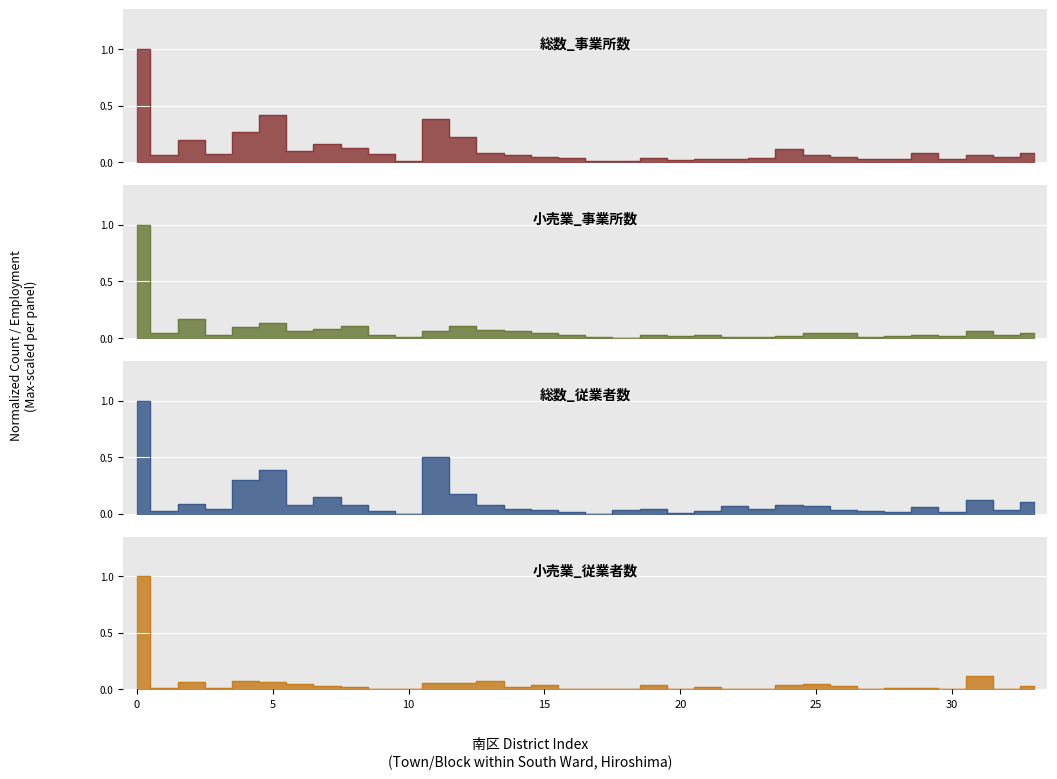

Rank the series by their average value, from lowest to highest.

小売業_従業者数, 小売業_事業所数, 総数_従業者数, 総数_事業所数